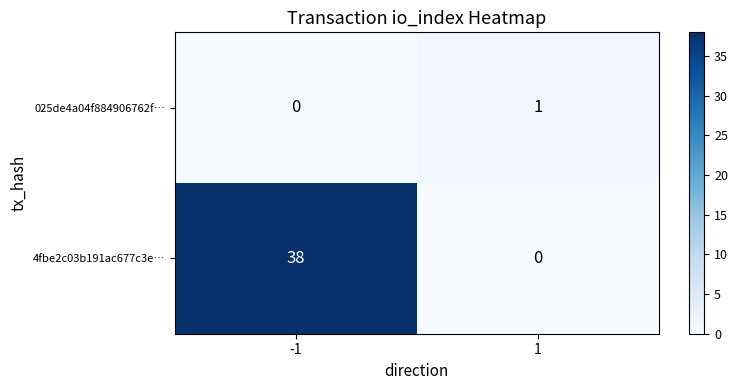

Which series has the largest total across all categories?

4fbe2c03b191ac677c3e…